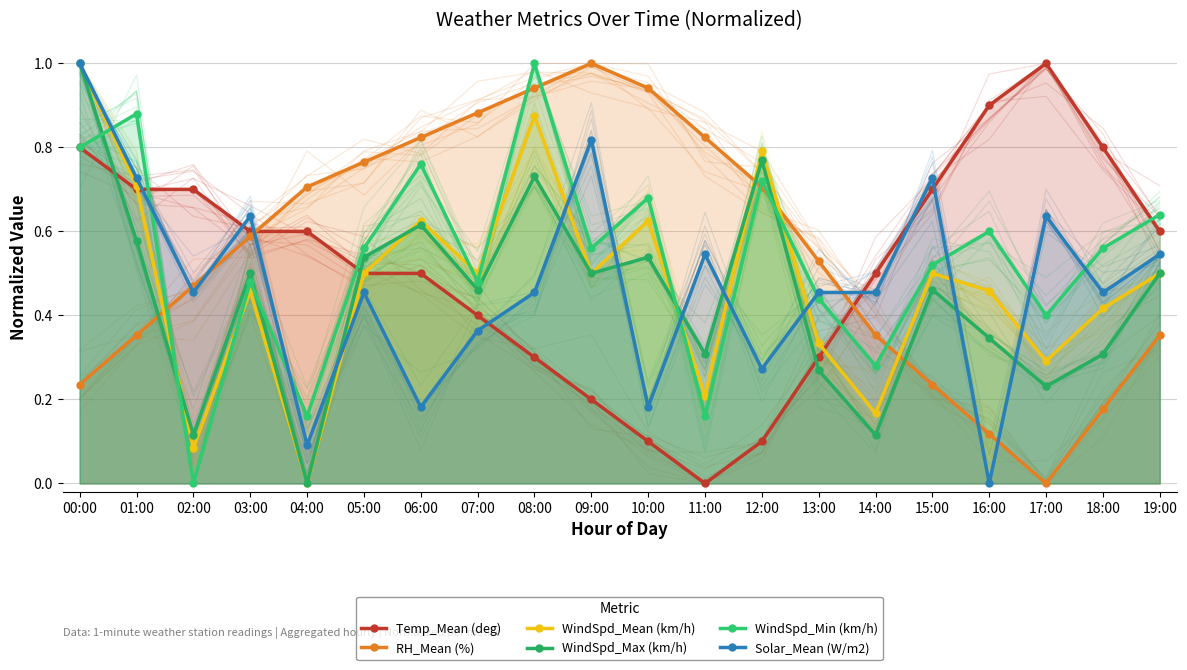

Is it true that RH_Mean (%) equals 0.1 at 16:00?

True